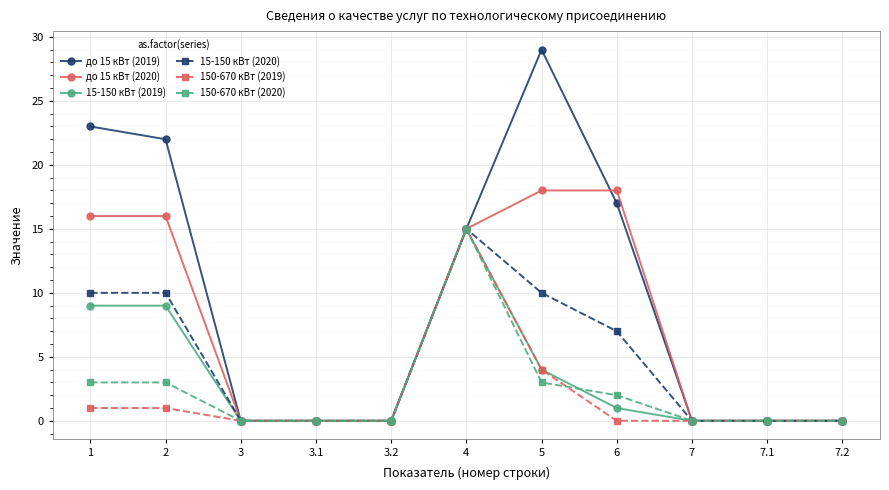

How many series are shown in this chart?

6